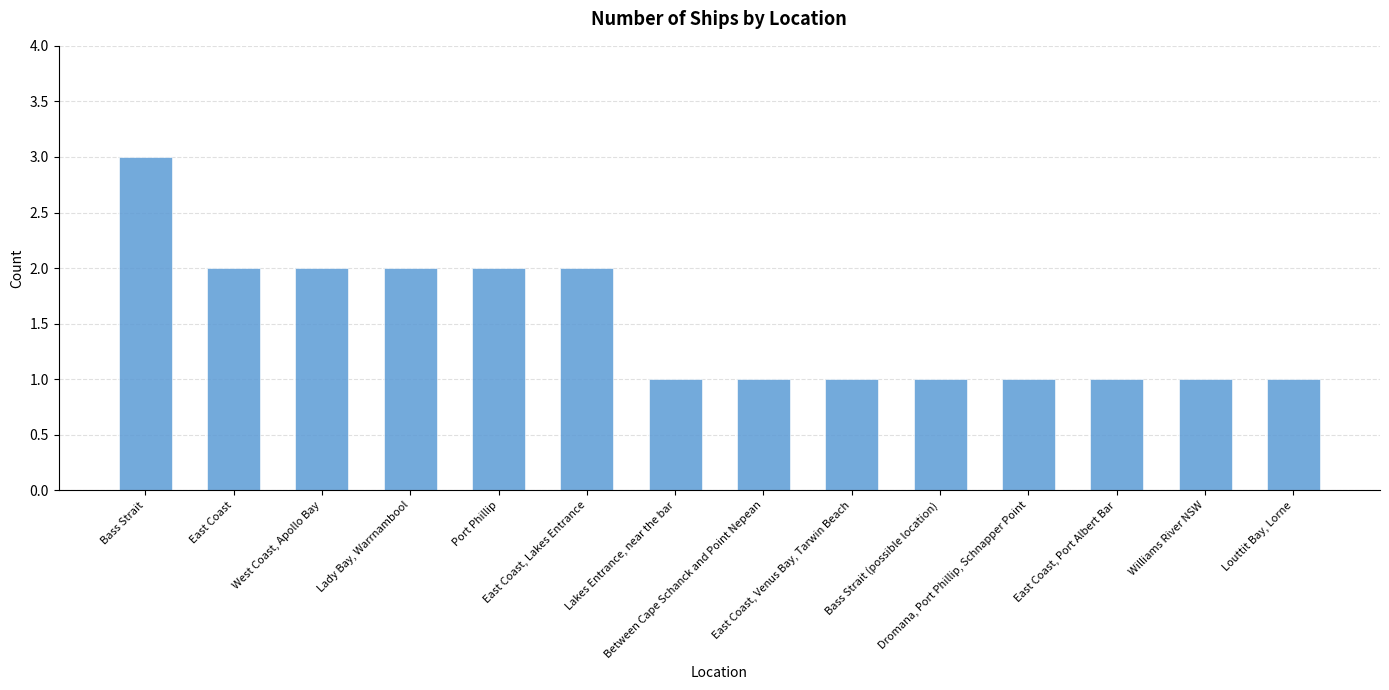

What is the difference between the second highest and minimum values?

1